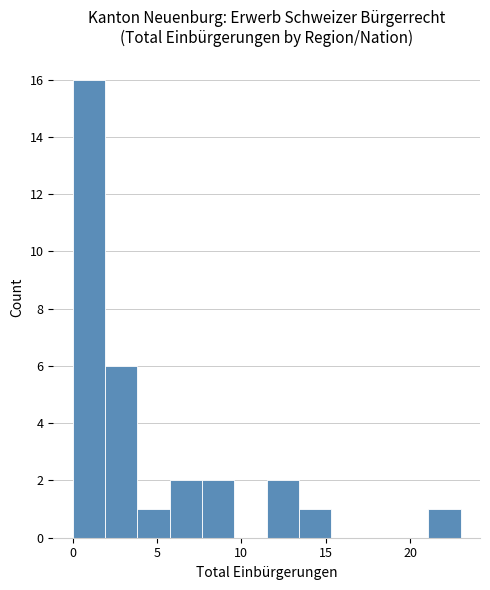

Read against the x-axis, roughly where is the centre of the tallest bar?

1.0